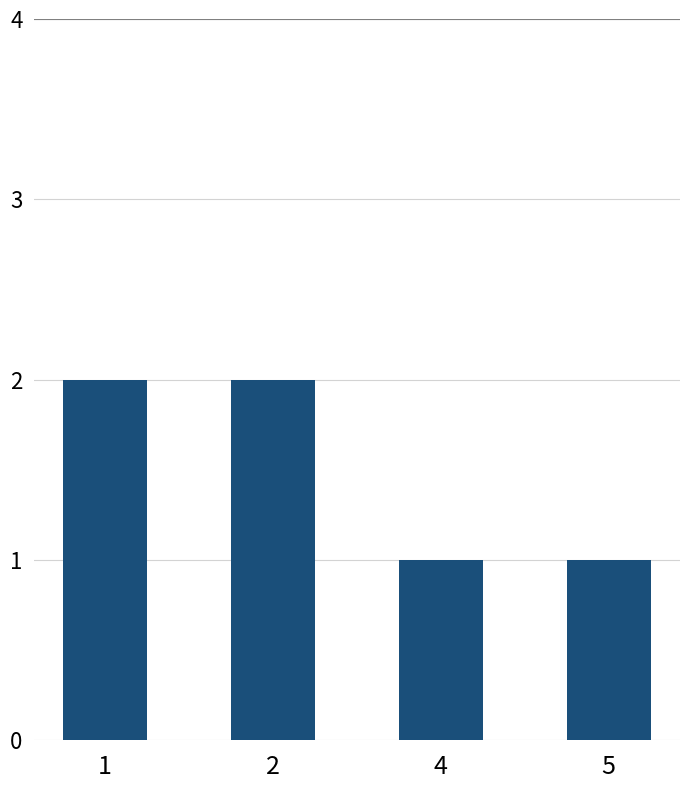

How many values are between 1 and 2?

4